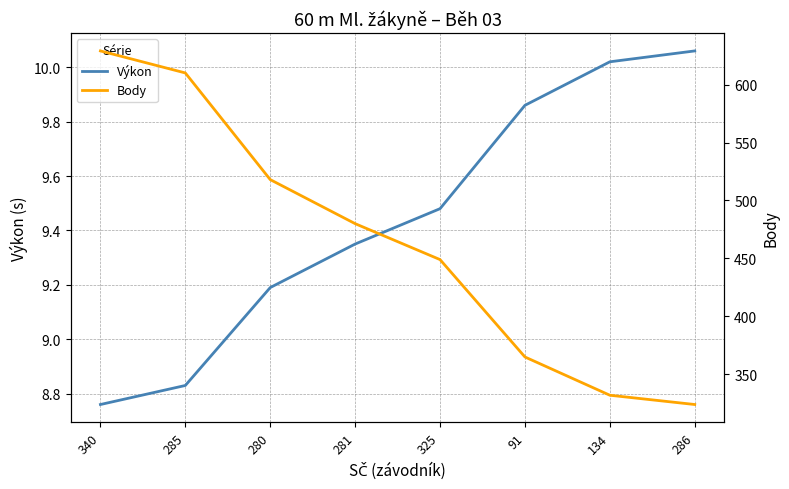

Is the value of Body at 280 greater than the value of Výkon at 340?

Yes